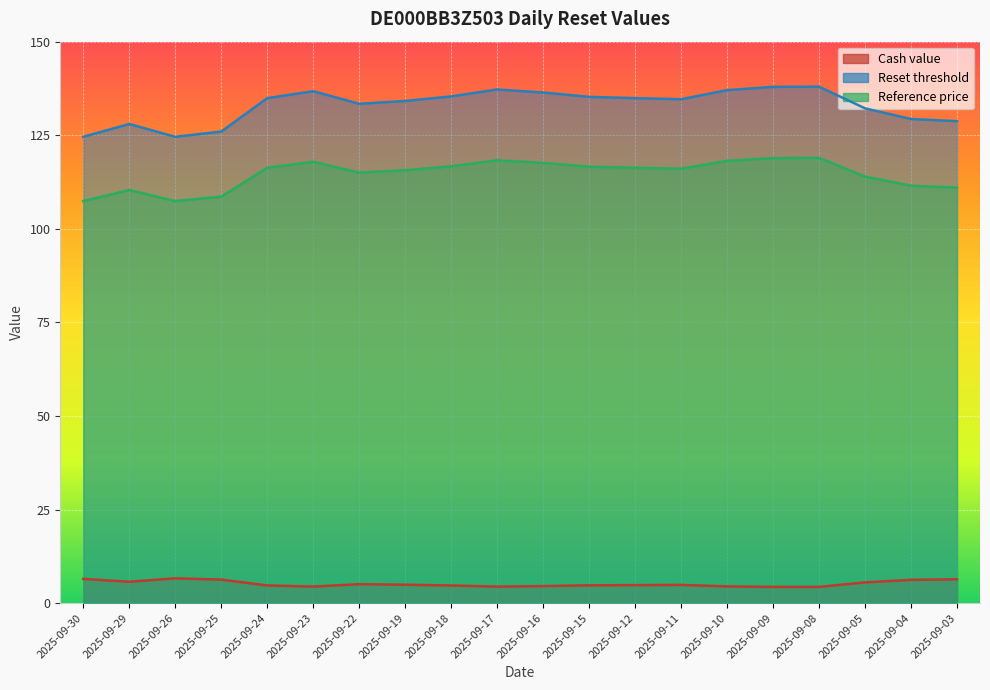

Is the value of Reset threshold at 2025-09-19 greater than the value of Cash value at 2025-09-29?

Yes